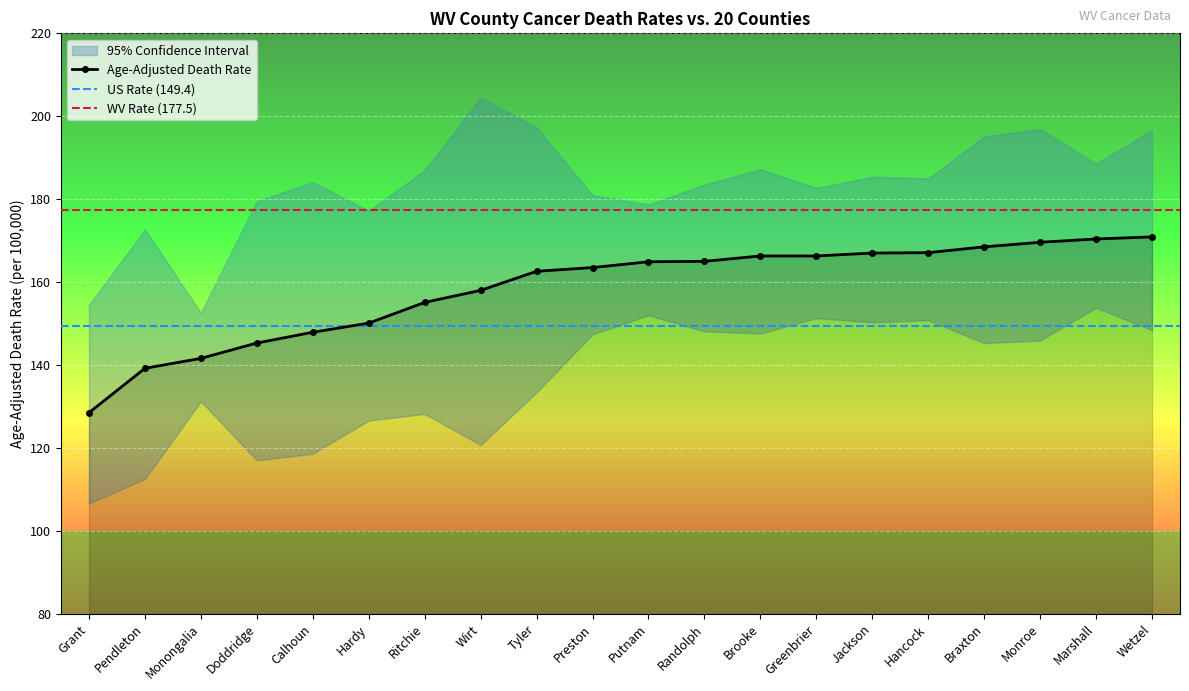

Between Pendleton and Jackson, which series saw the biggest shift?

Lower 95% CI